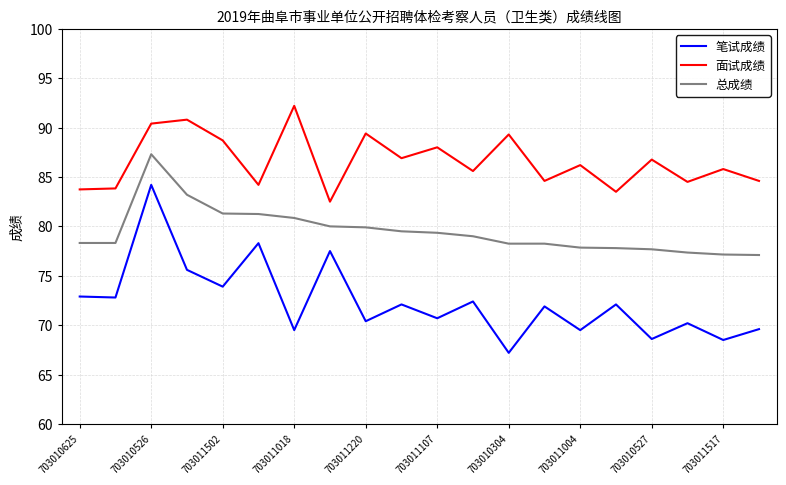

Which series has the largest range (max minus min)?

笔试成绩